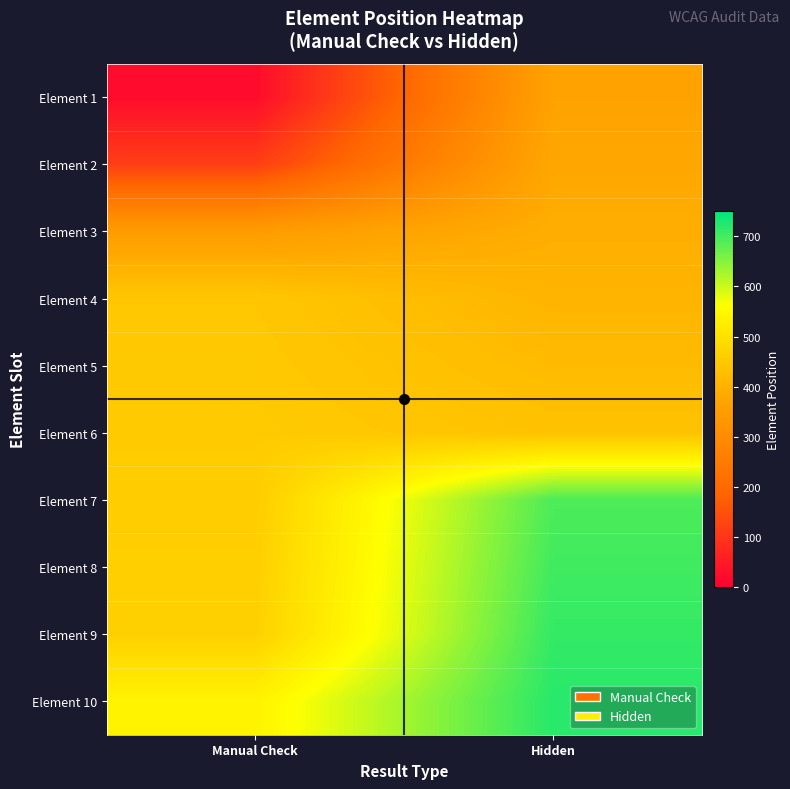

What is the spread (max minus min) of values at Manual Check?

515